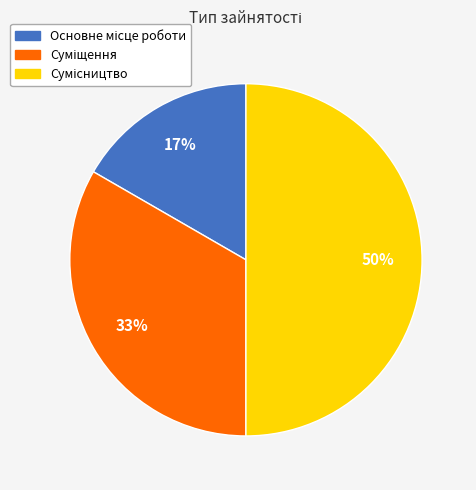

To the nearest percent, what is the average slice percentage?

33%